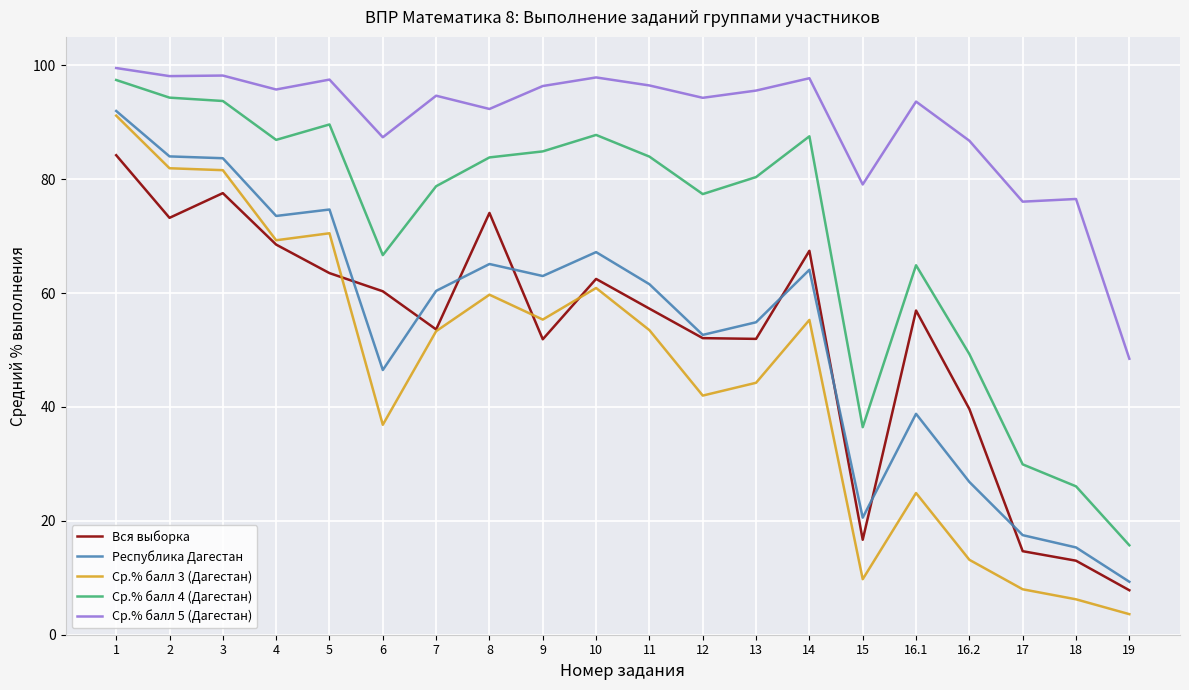

What is the sum of all Ср.% балл 3 (Дагестан) values?

921.3